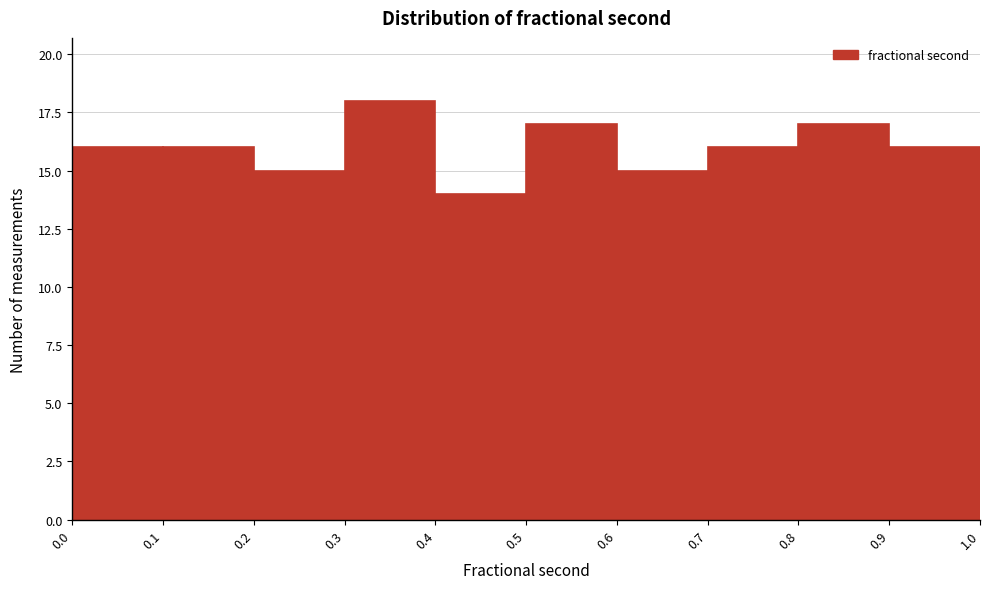

Reading left to right, list every bar in this chart as the range it spans on the x-axis followed by its height. The values are not printed on the chart, so give them approximately, as read against the axis.

0.0 to 0.1: 16
0.1 to 0.2: 16
0.2 to 0.3: 15
0.3 to 0.4: 18
0.4 to 0.5: 14
0.5 to 0.6: 17
0.6 to 0.7: 15
0.7 to 0.8: 16
0.8 to 0.9: 17
0.9 to 1.0: 16